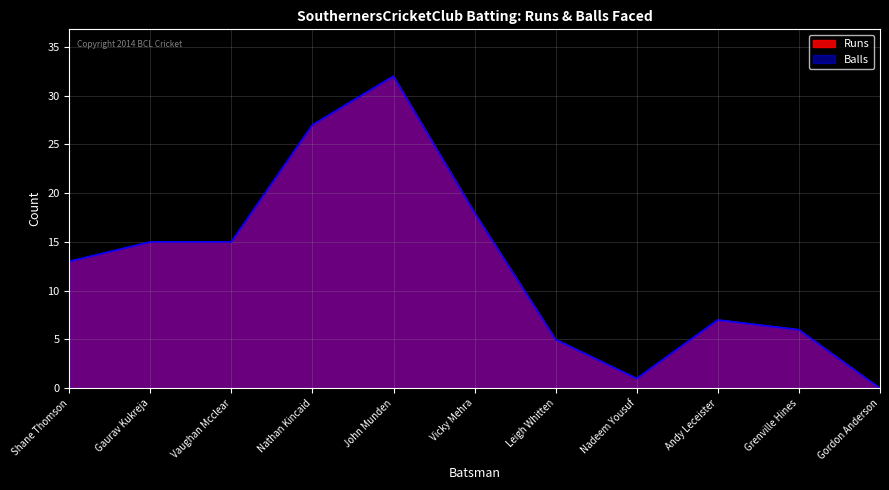

True or false: Balls and Runs intersect in this chart.

False